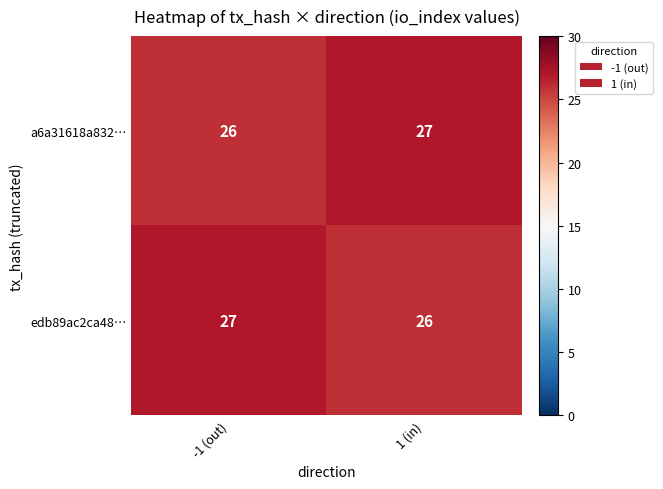

How many distinct data groups are displayed?

2